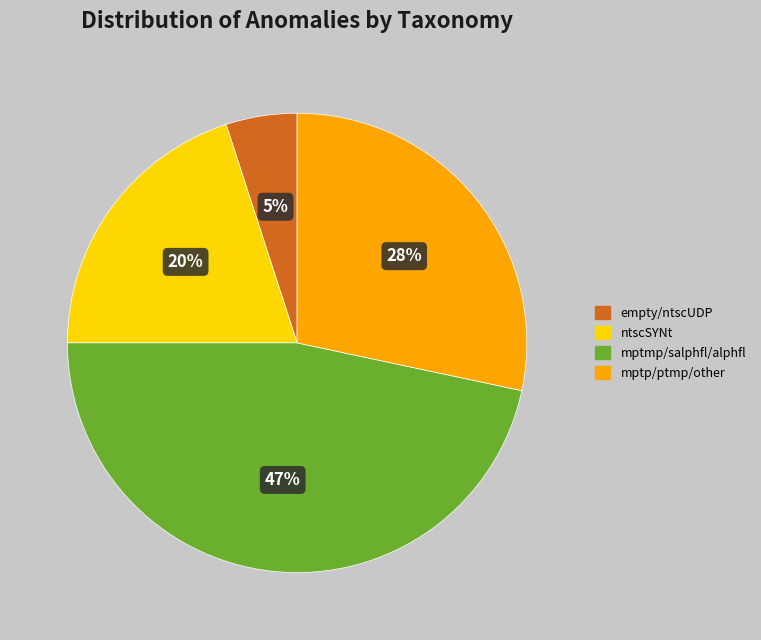

Is the sum of empty/ntscUDP and mptmp/salphfl/alphfl greater than half?

Yes